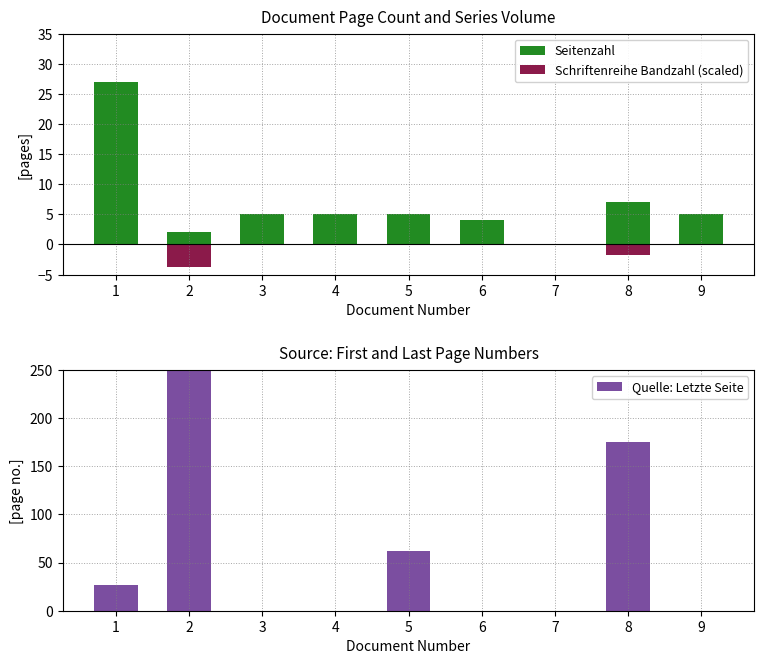

Reading left to right, extract all data points from this chart.

Seitenzahl: 1=27.0	2=2.0	3=5.0	4=5.0	5=5.0	6=4.0	7=0.0	8=7.0	9=5.0
Schriftenreihe Bandzahl (scaled): 1=-0.1	2=-3.7	3=0.0	4=0.0	5=-0.1	6=0.0	7=0.0	8=-1.8	9=-0.2
Quelle: Letzte Seite: 1=27.0	2=1318.0	3=0.0	4=0.0	5=62.0	6=0.0	7=0.0	8=175.0	9=0.0